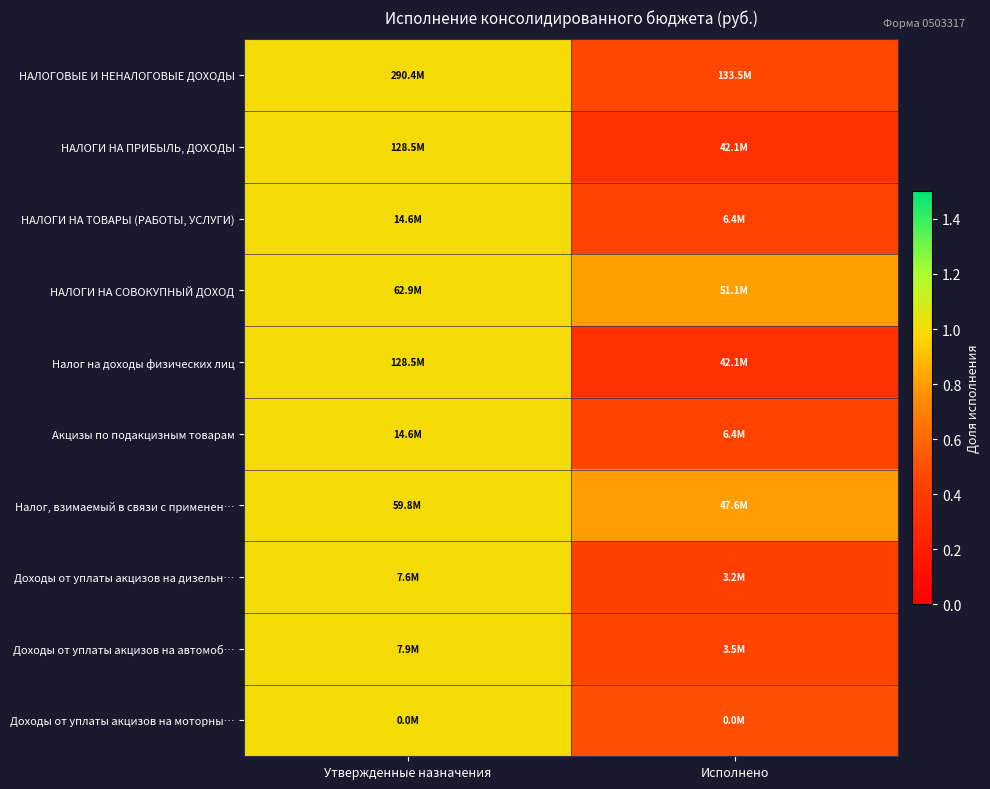

At which category is the sum across all series the highest?

Утвержденные назначения